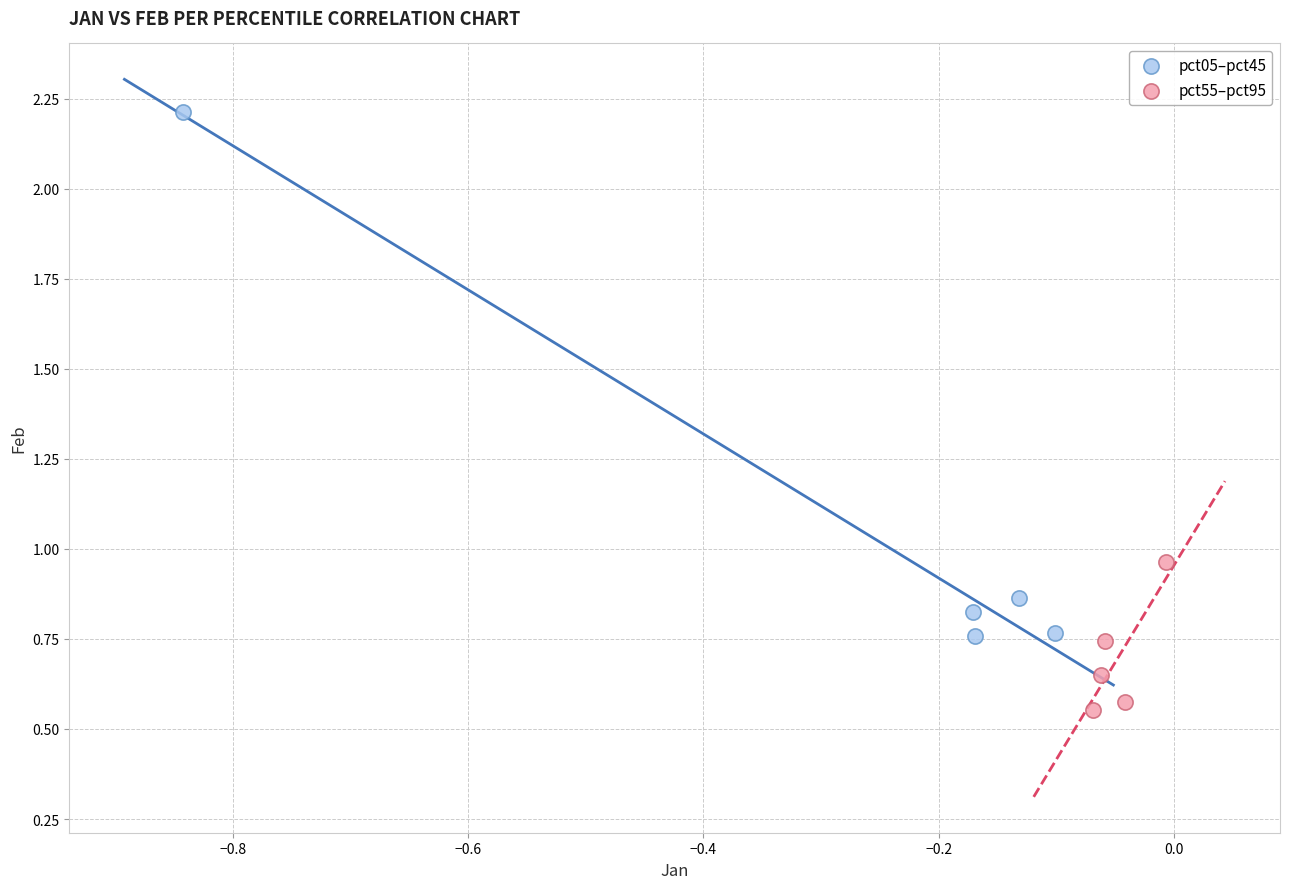

Which series has the largest Y range (max minus min)?

pct05–pct45